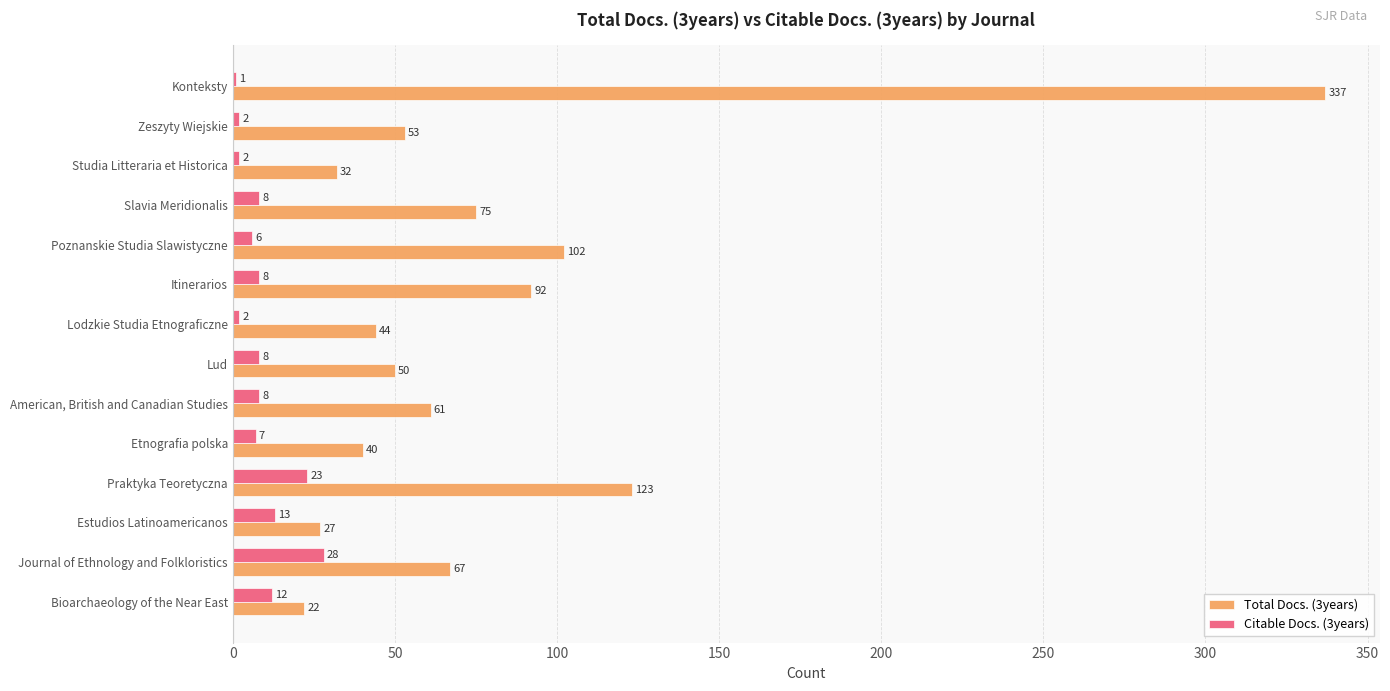

Where is Total Docs. (3years) nearest to the value 179?

Praktyka Teoretyczna